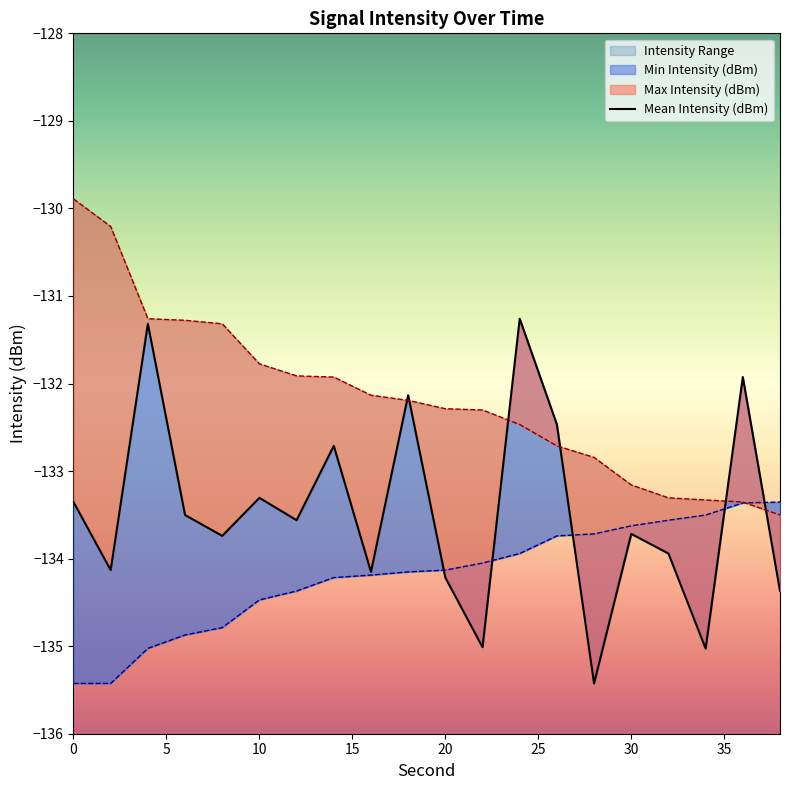

Reading left to right, list all the values displayed in this chart.

Mean Intensity (dBm): 0=-133.4	2=-134.1	4=-131.3	6=-133.5	8=-133.7	10=-133.3	12=-133.6	14=-132.7	16=-134.2	18=-132.1	20=-134.2	22=-135.0	24=-131.3	26=-132.5	28=-135.4	30=-133.7	32=-133.9	34=-135.0	36=-131.9	38=-134.4
Min Intensity (dBm): 0=-135.4	2=-135.4	4=-135.0	6=-134.9	8=-134.8	10=-134.5	12=-134.4	14=-134.2	16=-134.2	18=-134.2	20=-134.1	22=-134.1	24=-133.9	26=-133.7	28=-133.7	30=-133.6	32=-133.6	34=-133.5	36=-133.4	38=-133.4
Max Intensity (dBm): 0=-129.9	2=-130.2	4=-131.3	6=-131.3	8=-131.3	10=-131.8	12=-131.9	14=-131.9	16=-132.1	18=-132.2	20=-132.3	22=-132.3	24=-132.5	26=-132.7	28=-132.8	30=-133.2	32=-133.3	34=-133.3	36=-133.4	38=-133.5